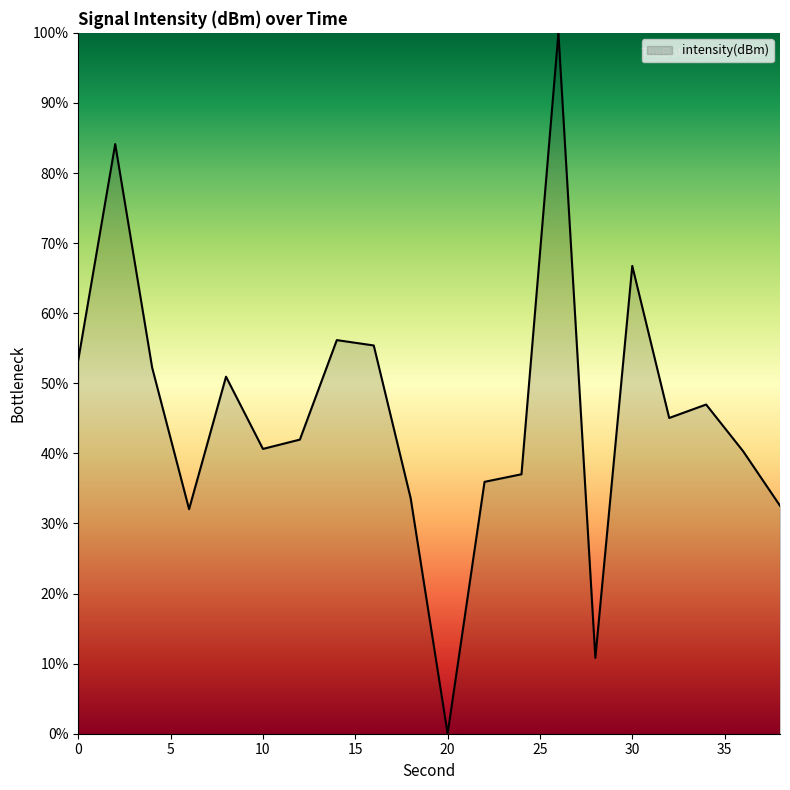

What is the difference between the maximum and minimum values?

100.0